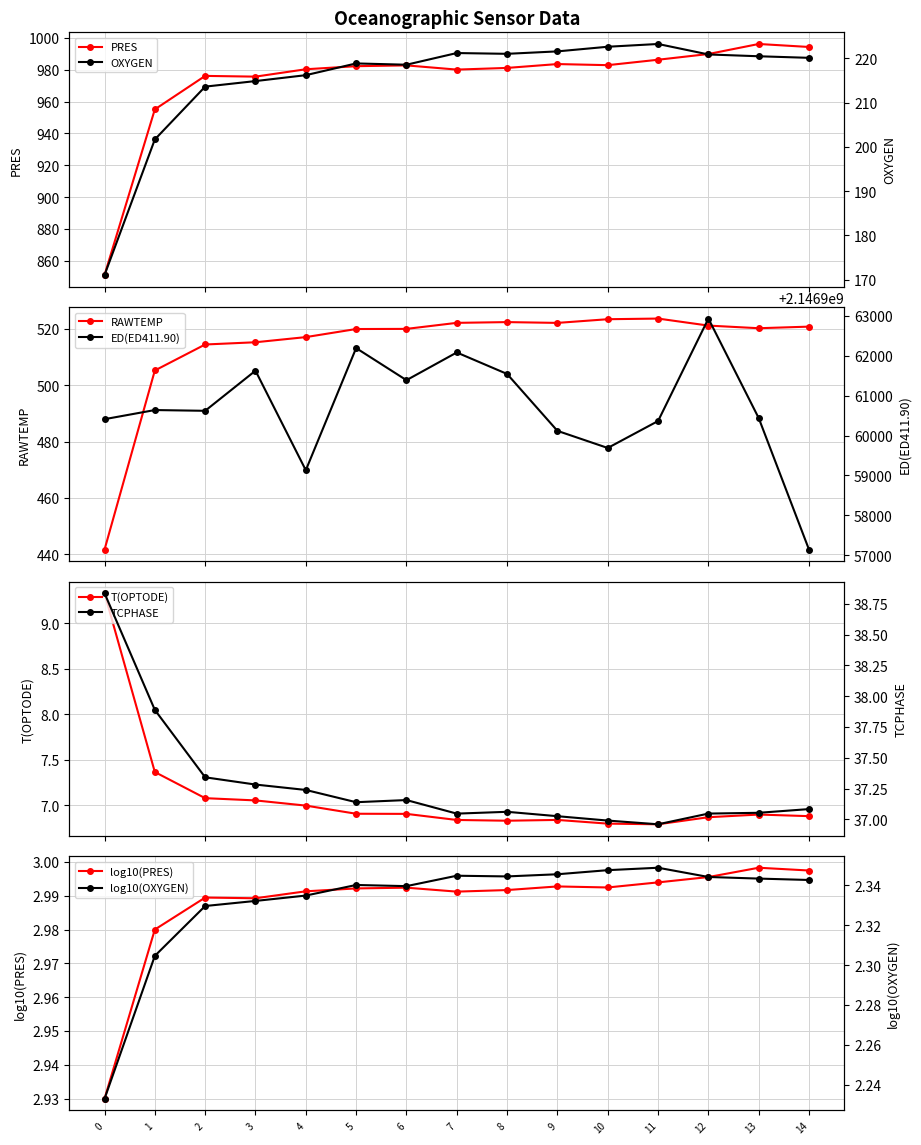

Reading left to right, list all the values displayed in this chart.

PRES: 0=851.0	1=955.1	2=976.1	3=975.7	4=980.3	5=982.2	6=982.7	7=980.1	8=981.1	9=983.5	10=982.9	11=986.3	12=989.9	13=996.2	14=994.3
OXYGEN: 0=171.0	1=201.7	2=213.6	3=214.9	4=216.2	5=218.8	6=218.5	7=221.2	8=221.0	9=221.6	10=222.6	11=223.2	12=220.9	13=220.5	14=220.1
RAWTEMP: 0=441.7	1=505.3	2=514.5	3=515.3	4=517.1	5=520.0	6=520.1	7=522.2	8=522.5	9=522.2	10=523.5	11=523.7	12=521.2	13=520.3	14=520.9
T(OPTODE): 0=9.3	1=7.4	2=7.1	3=7.1	4=7.0	5=6.9	6=6.9	7=6.8	8=6.8	9=6.8	10=6.8	11=6.8	12=6.9	13=6.9	14=6.9
TCPHASE: 0=38.8	1=37.9	2=37.3	3=37.3	4=37.2	5=37.1	6=37.2	7=37.0	8=37.1	9=37.0	10=37.0	11=37.0	12=37.0	13=37.1	14=37.1
ED(ED411.90): 0=2146960411.0	1=2146960640.0	2=2146960621.0	3=2146961627.0	4=2146959131.0	5=2146962194.0	6=2146961389.0	7=2146962084.0	8=2146961545.0	9=2146960118.0	10=2146959689.0	11=2146960365.0	12=2146962934.0	13=2146960438.0	14=2146957138.0